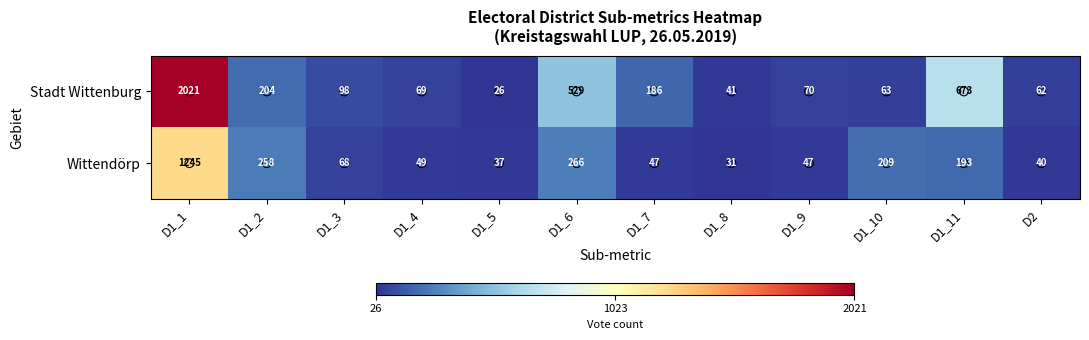

Which series has the largest total across all categories?

Stadt Wittenburg